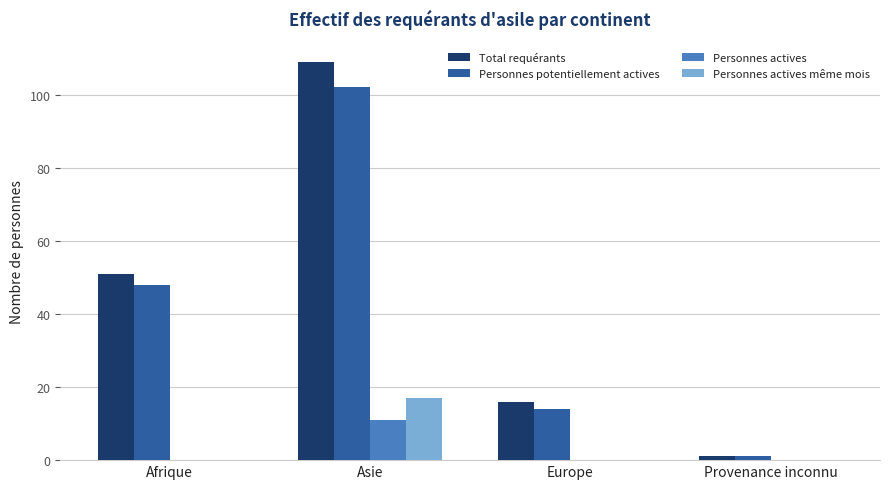

At which category does the chart reach its peak across all series?

Asie